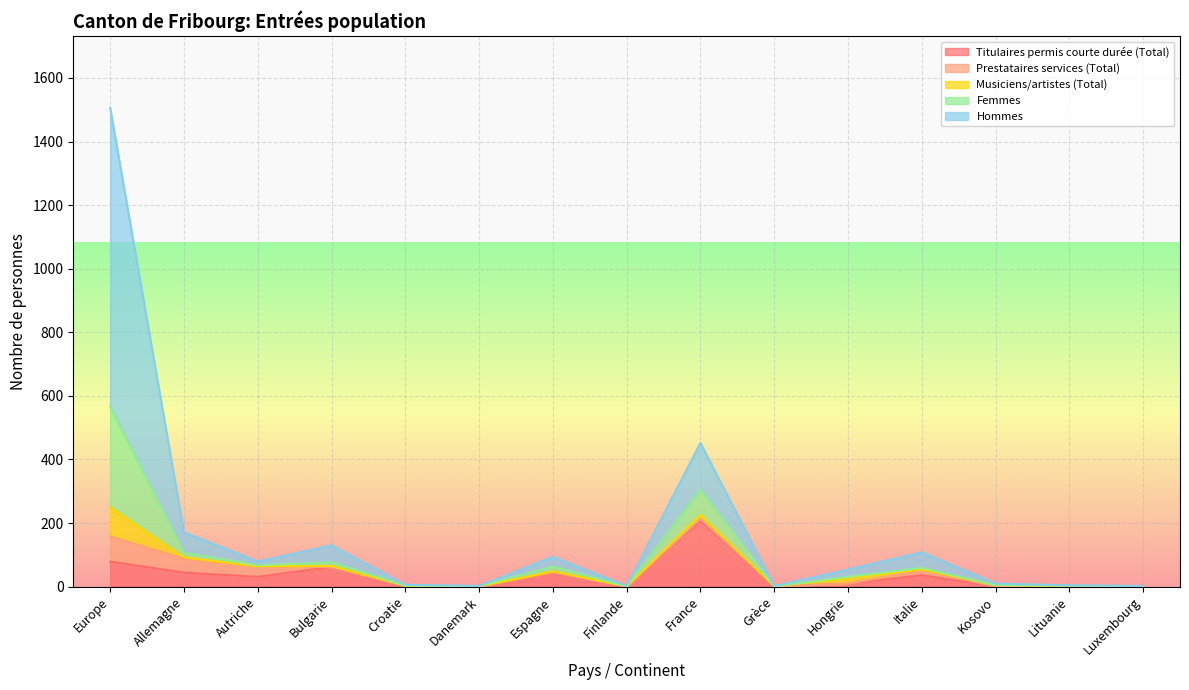

At which category is the sum across all series the highest?

Europe